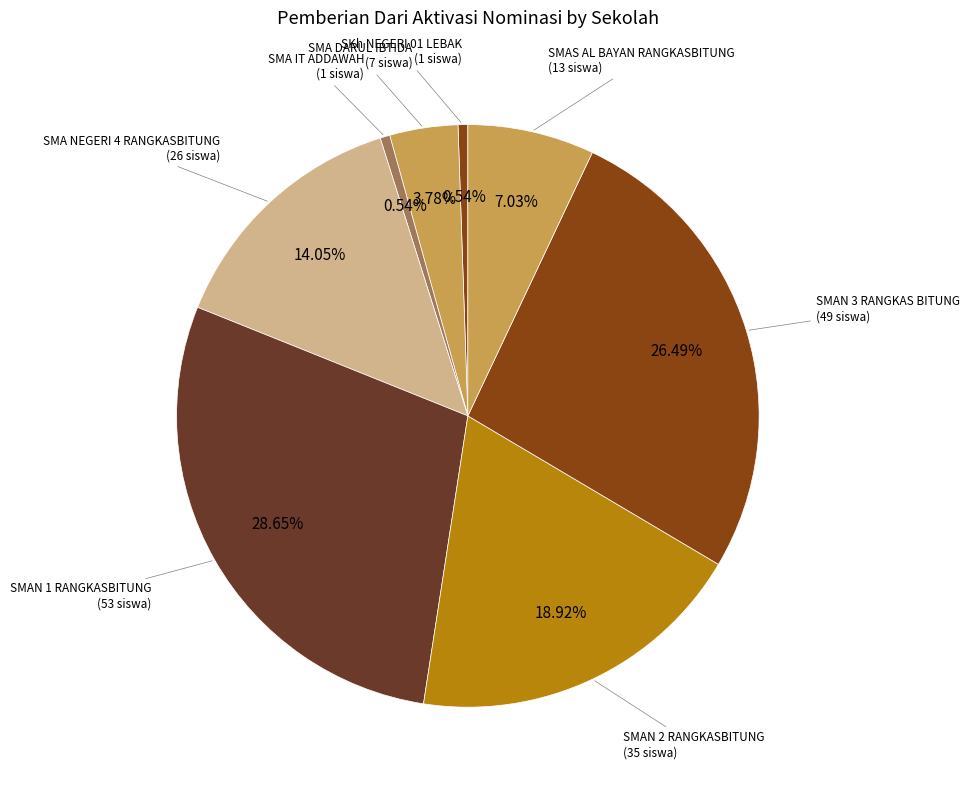

How many segments does this pie chart have?

8